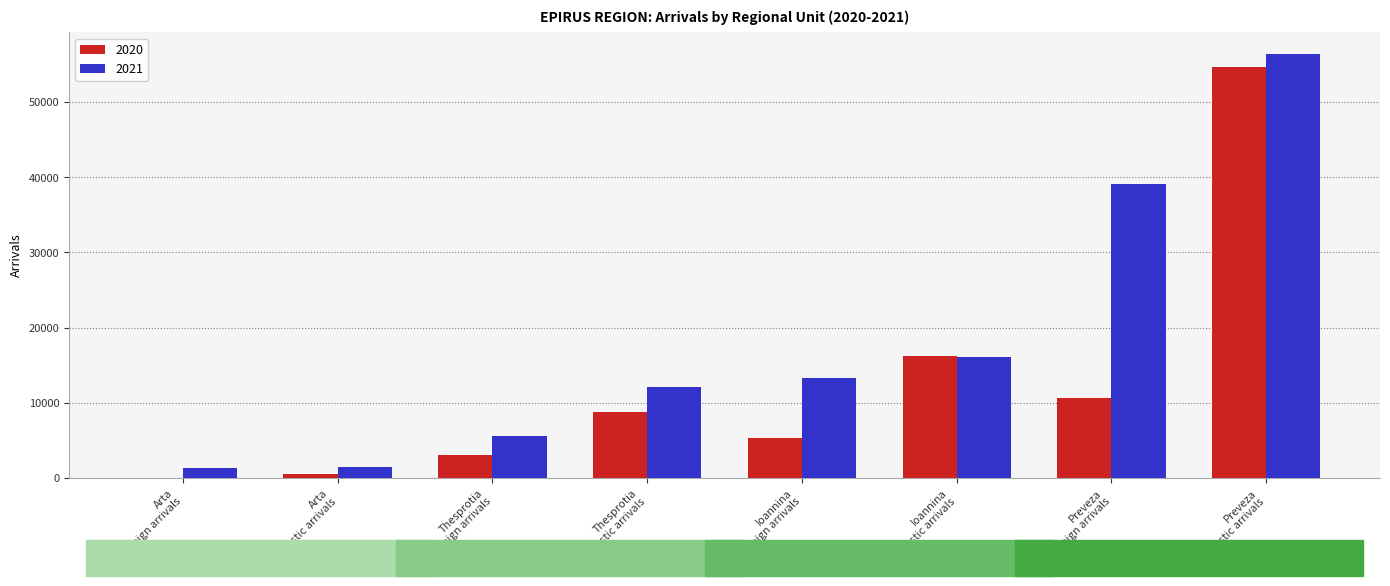

Which label corresponds to the largest value in the chart?

Preveza
Domestic arrivals